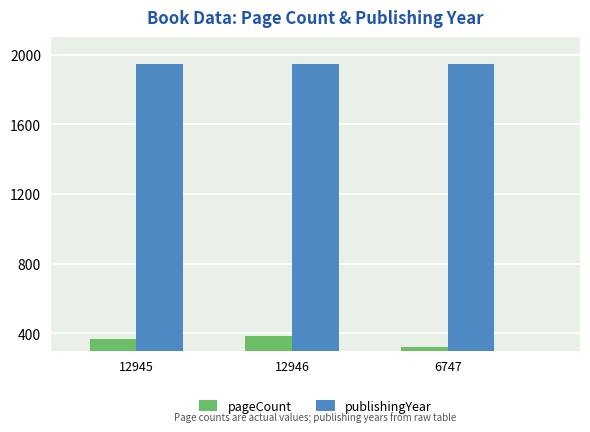

What is the sum of all pageCount values?

1076